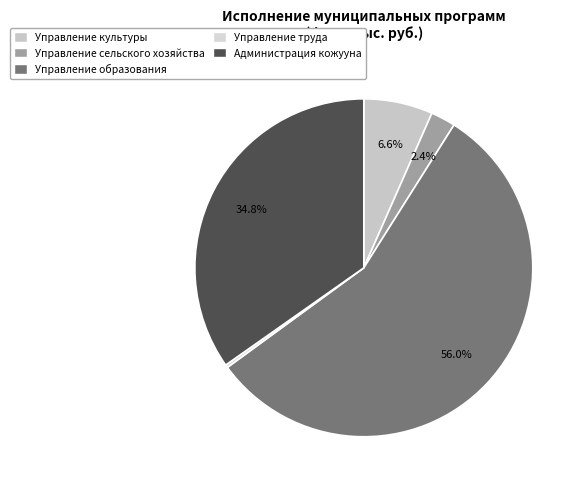

Rank the categories by value from lowest to highest.

Управление труда, Управление сельского хозяйства, Управление культуры, Администрация кожууна, Управление образования